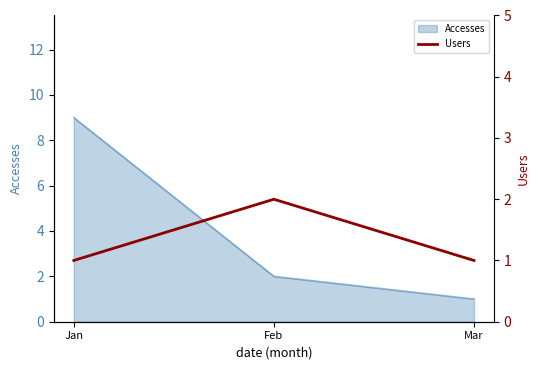

Rank the categories by Accesses value from highest to lowest.

Jan, Feb, Mar